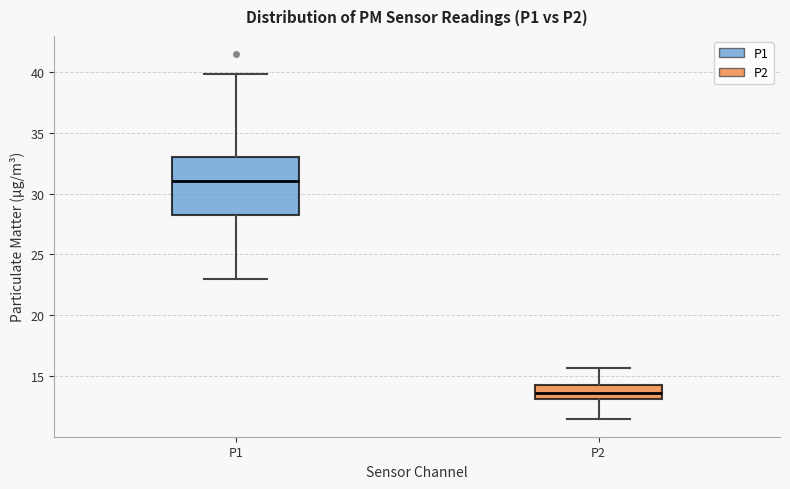

Reading left to right, transcribe this box plot: for each box, give where its median line is, the range the box spans, and where its two whiskers end, as read against the y-axis. The values are not printed on the chart, so give them approximately, as read against the axis.

P1: median 31.0, box 28.5 to 33.0, whiskers 23.0 to 40.0
P2: median 13.5, box 13.0 to 14.5, whiskers 11.5 to 15.5